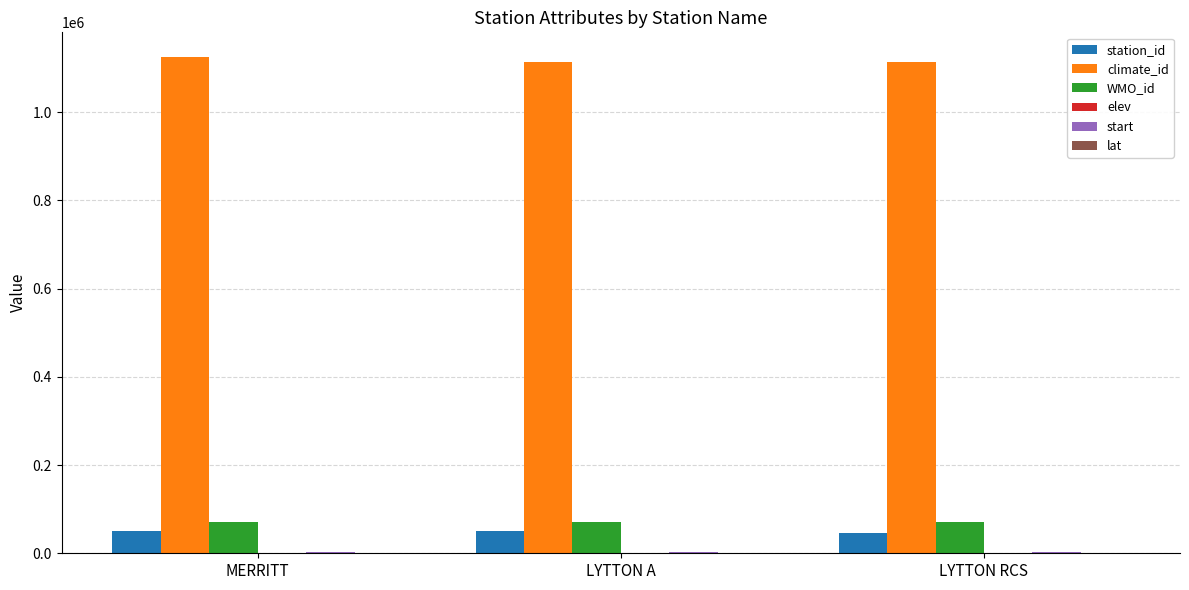

Which series has the largest total across all categories?

climate_id